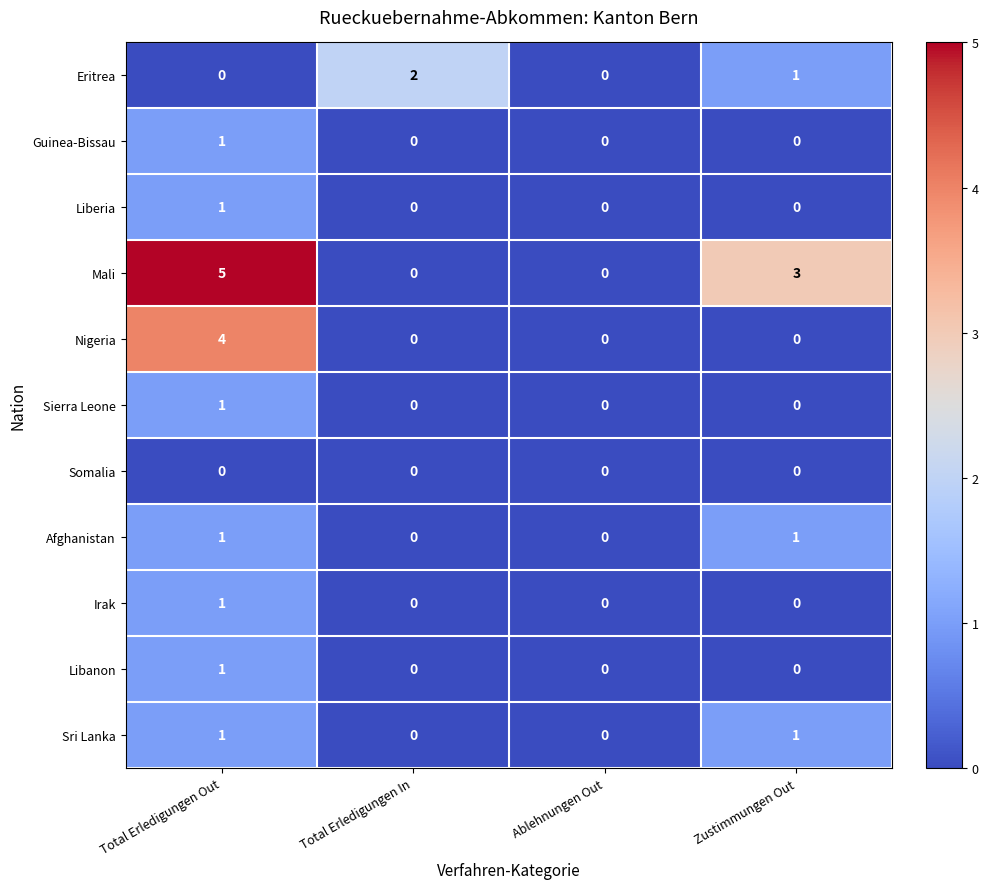

What is the spread (max minus min) of values at Zustimmungen Out?

3